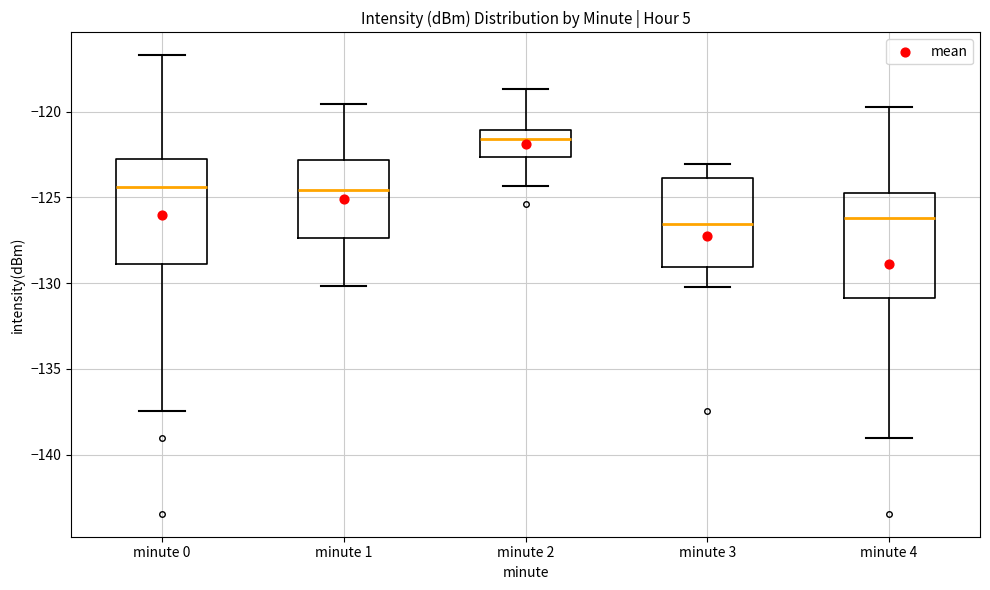

Where does the upper whisker of the box for minute 3 end on the y-axis? The values are not printed on the chart, so give them approximately, as read against the axis.

-123.0